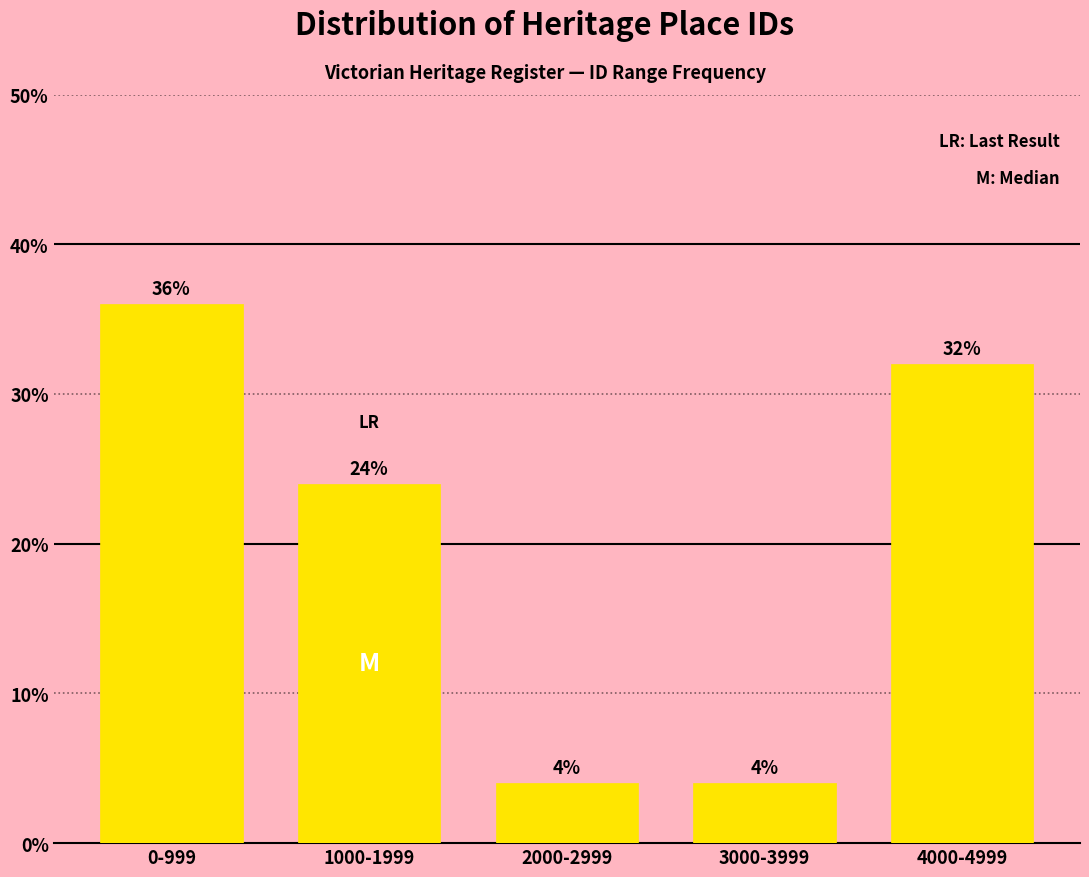

Reading right to left, list all the values displayed in this chart.

32	4	4	24	36